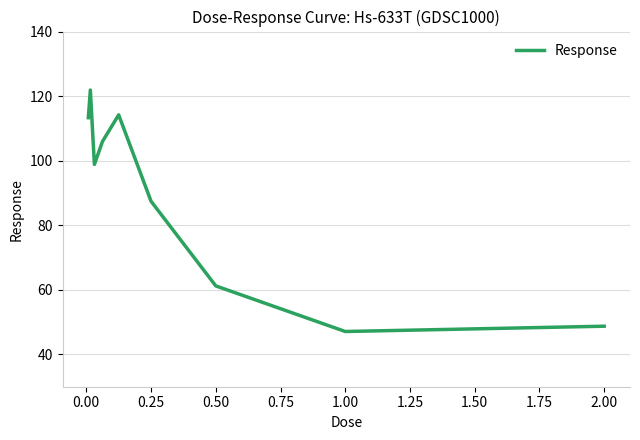

What is the difference between the maximum and minimum values?

74.8